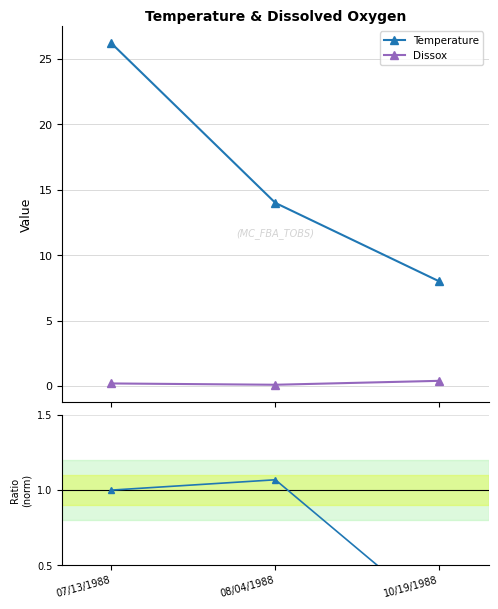

List the labels in order of Temperature value, smallest first.

10/19/1988, 08/04/1988, 07/13/1988